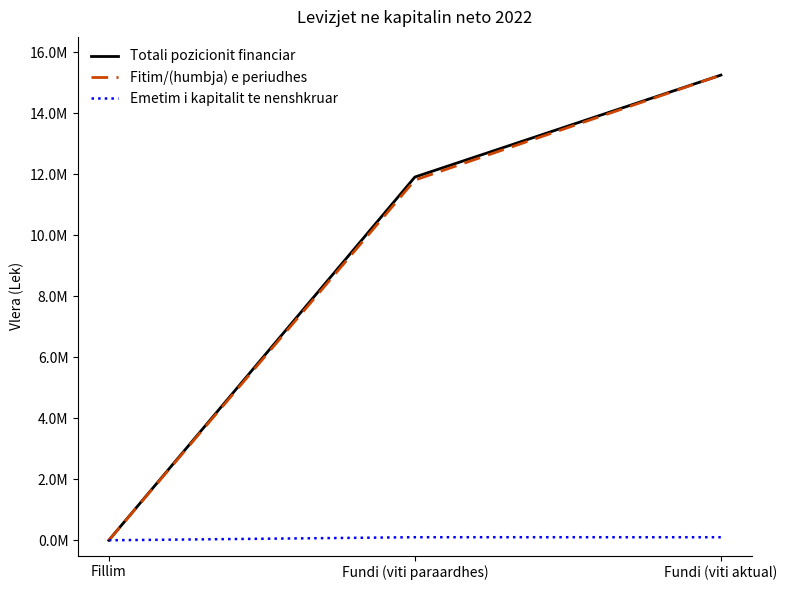

What are all the series names shown in the legend?

Totali pozicionit financiar, Fitim/(humbja) e periudhes, Emetim i kapitalit te nenshkruar